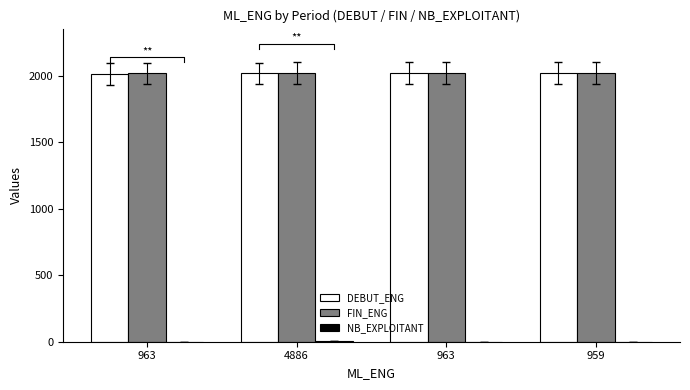

How many series are shown in this chart?

3